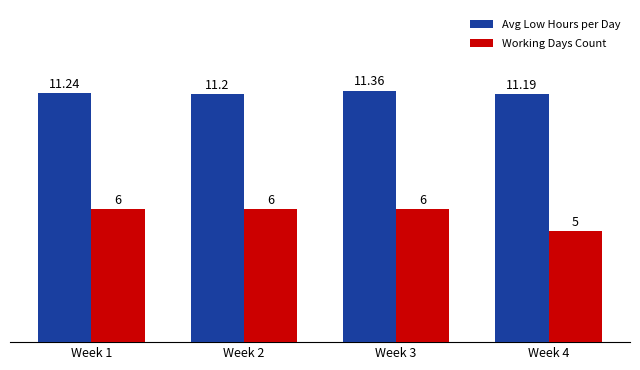

Reading left to right, transcribe all the data shown in this chart.

Avg Low Hours per Day: Week 1=11.2	Week 2=11.2	Week 3=11.4	Week 4=11.2
Working Days Count: Week 1=6.0	Week 2=6.0	Week 3=6.0	Week 4=5.0